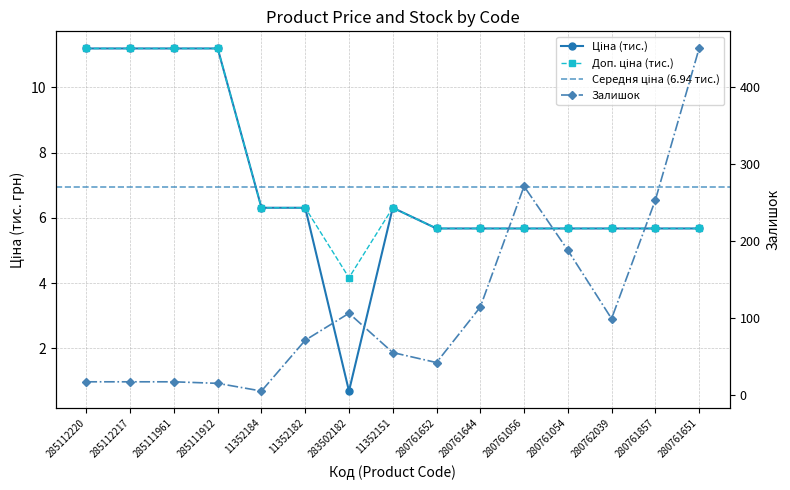

At which label is Залишок closest to 227?

280761857